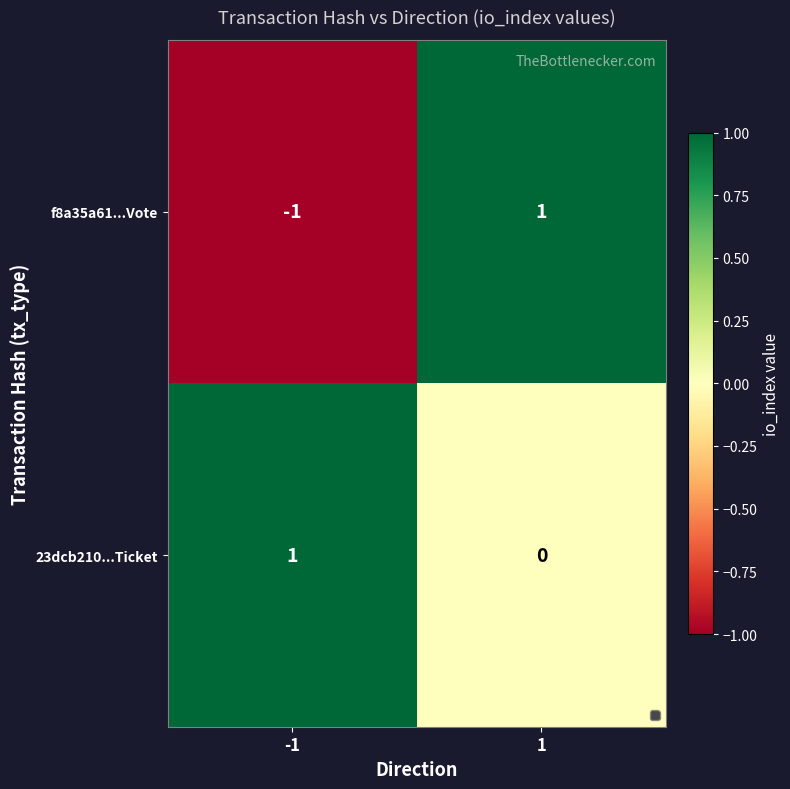

Count the number of data series in this chart.

2